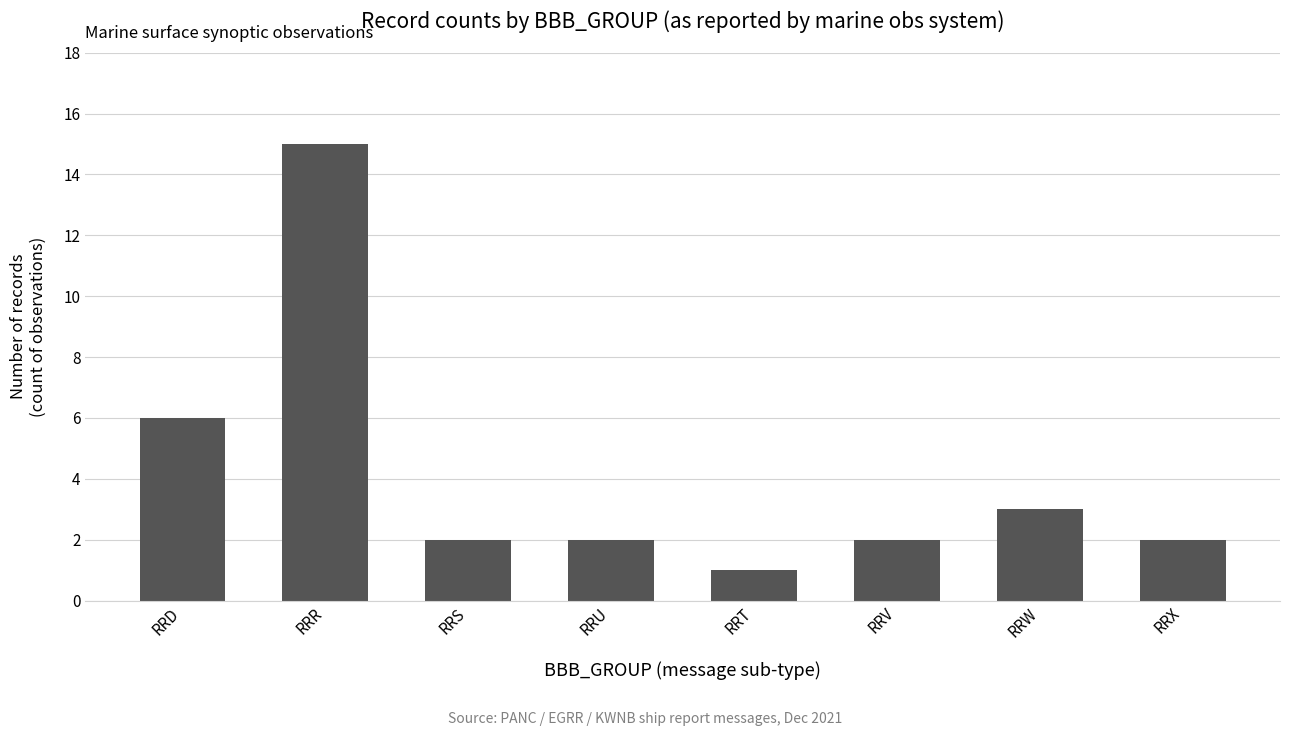

How many data points does each series have?

8